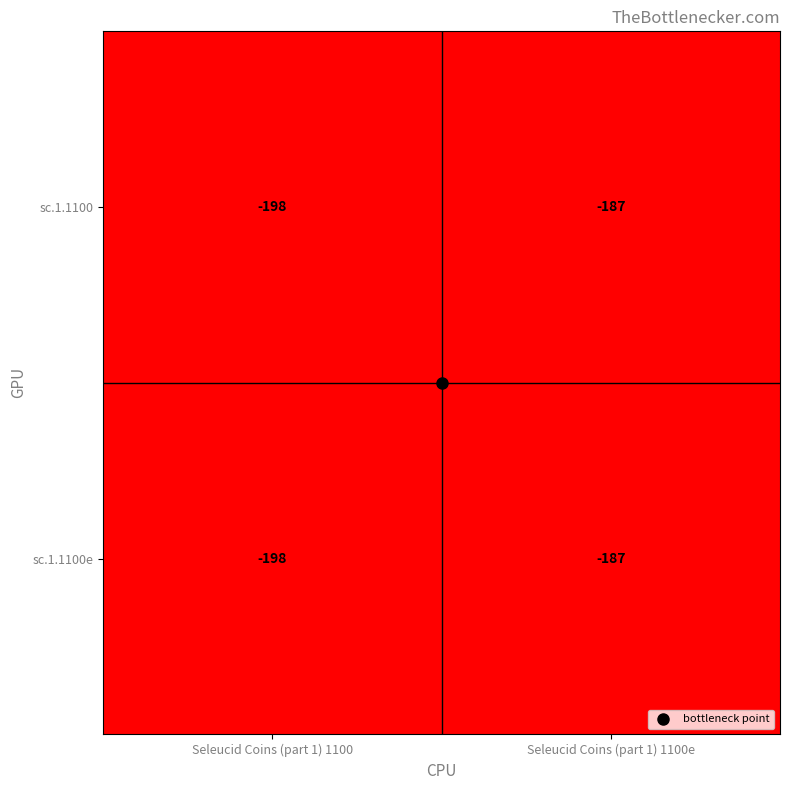

Which label corresponds to the largest value in the chart?

Seleucid Coins (part 1) 1100e